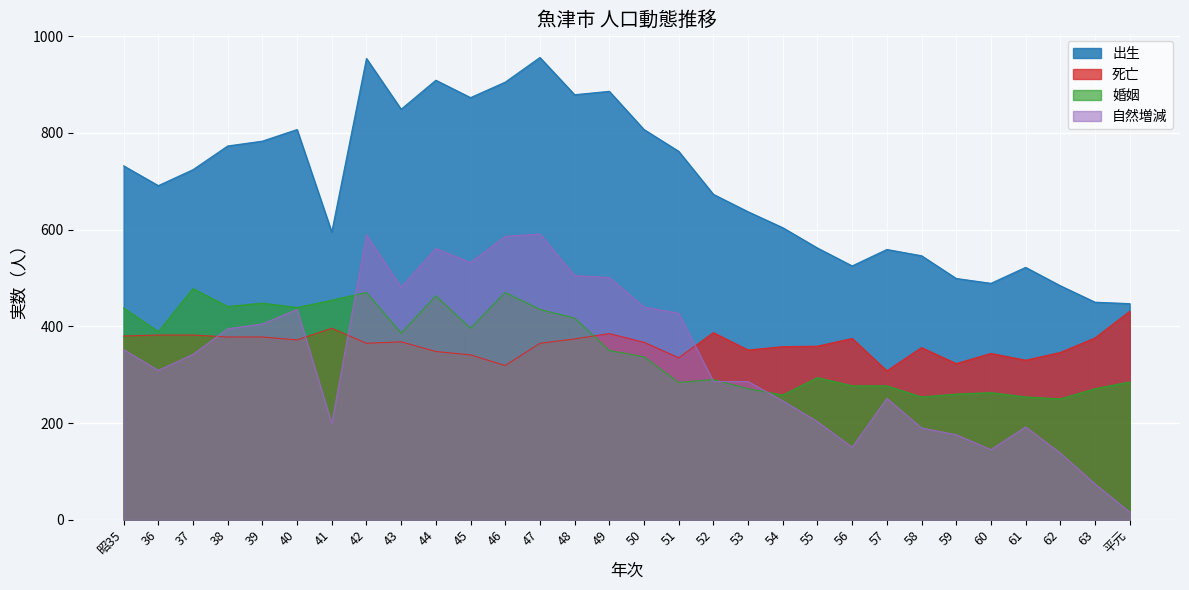

Rank the categories by 出生 value from highest to lowest.

47, 42, 44, 46, 49, 48, 45, 43, 40, 50, 39, 38, 51, 昭35, 37, 36, 52, 53, 54, 41, 55, 57, 58, 56, 61, 59, 60, 62, 63, 平元